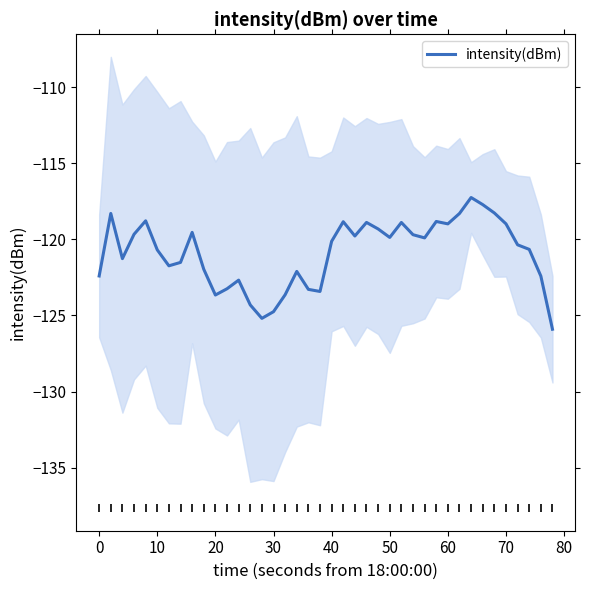

True or false: intensity(dBm) has a value of -124.8 at 30.

True